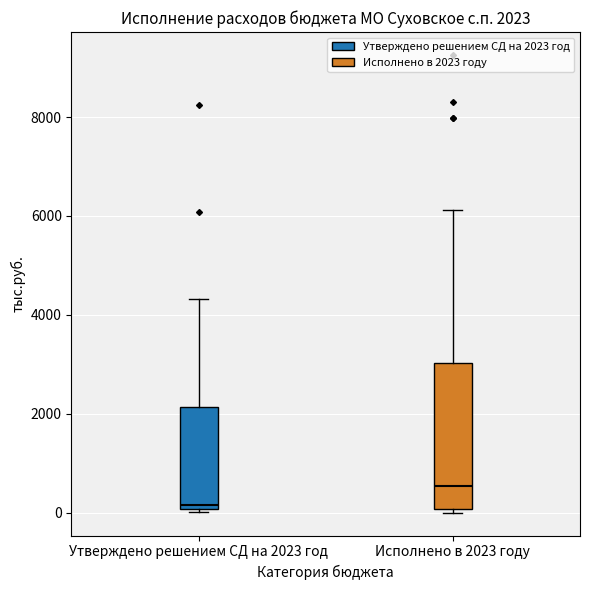

Which box has the highest median line?

Исполнено в 2023 году